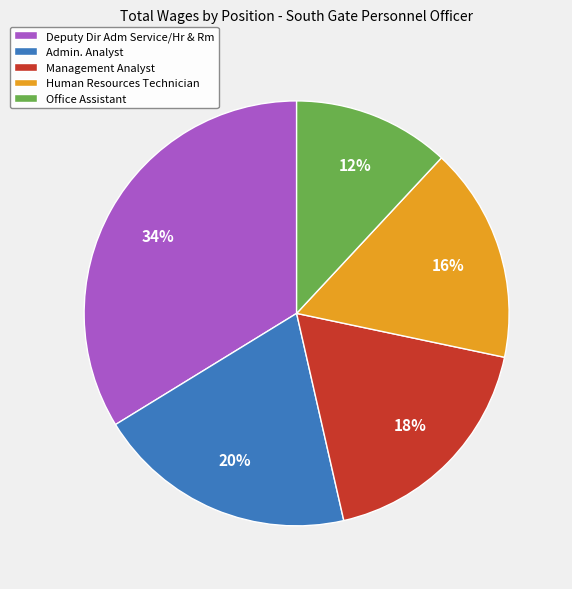

To the nearest percent, what is the difference between the largest and smallest slice percentages?

22%